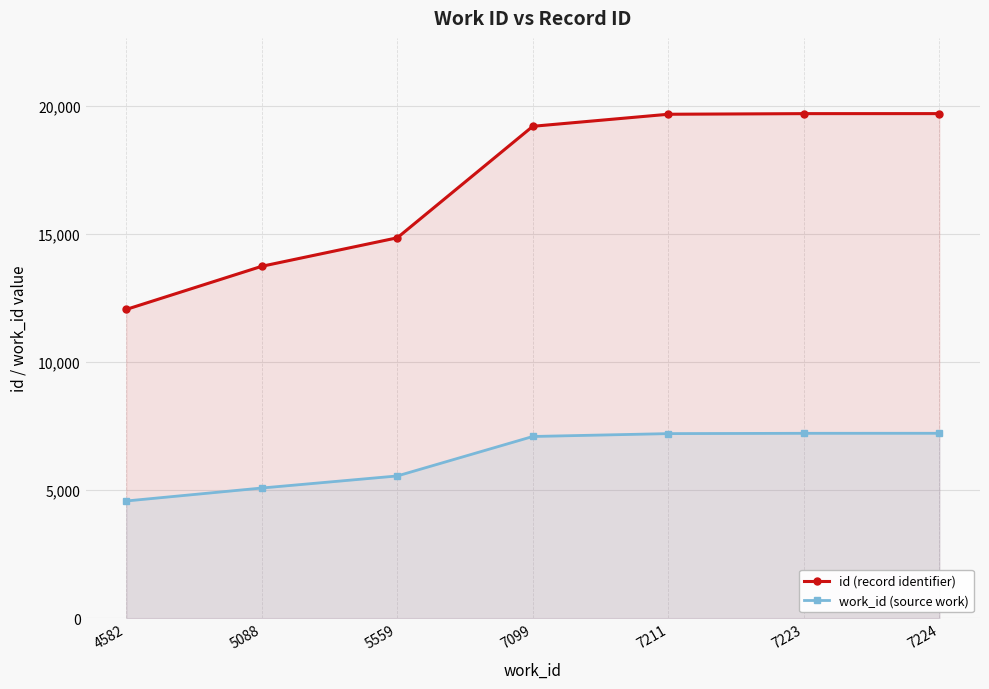

Where does the id (record identifier) series first go above 19203?

7211